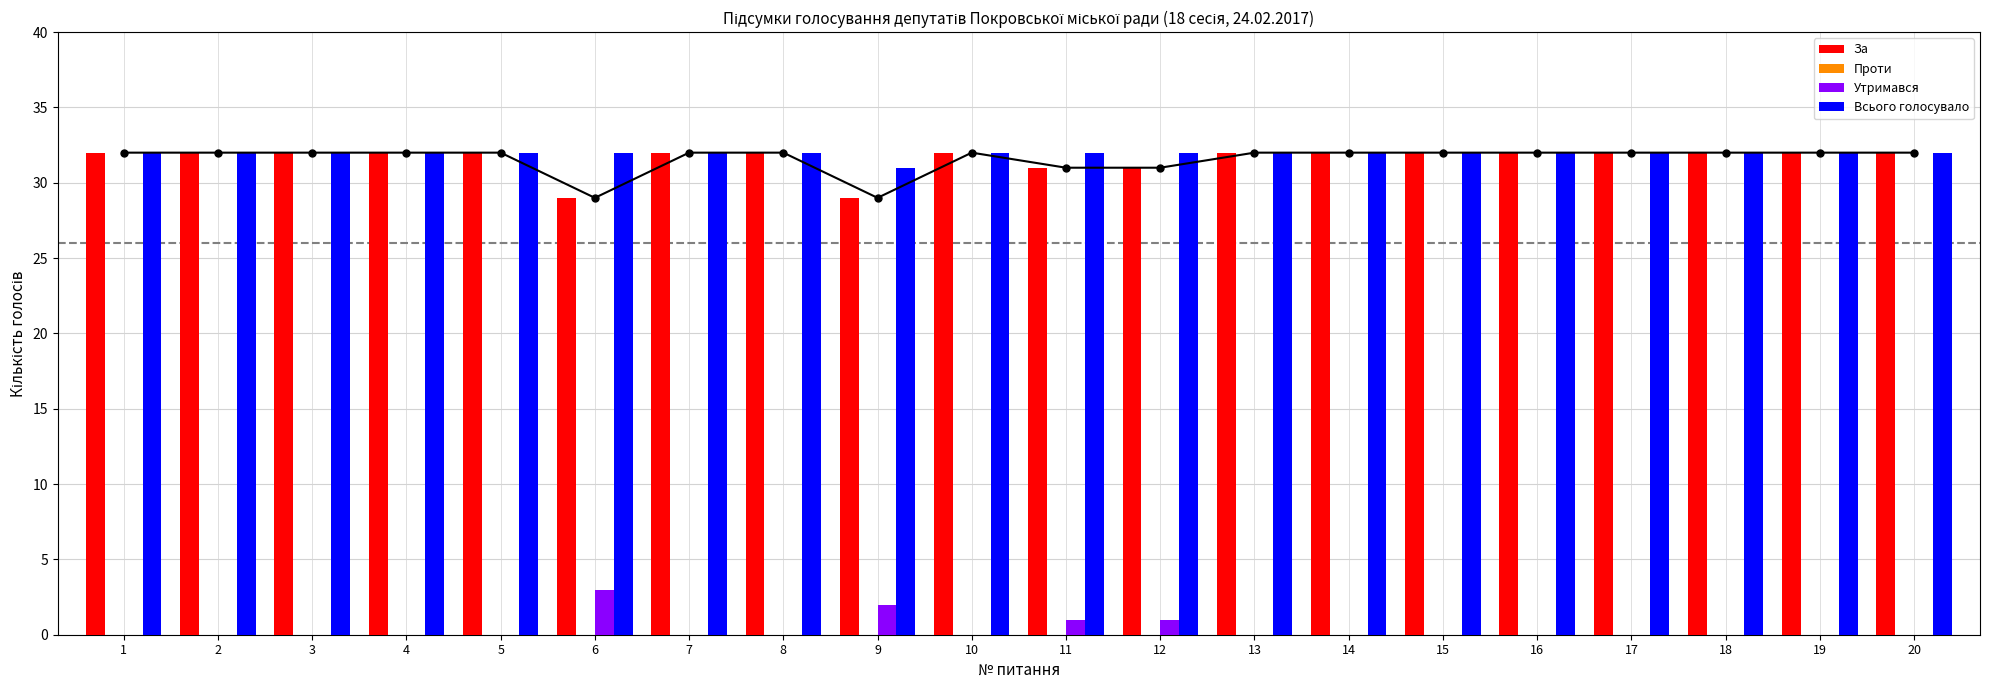

What is the difference between the maximum and minimum values in the За series?

3